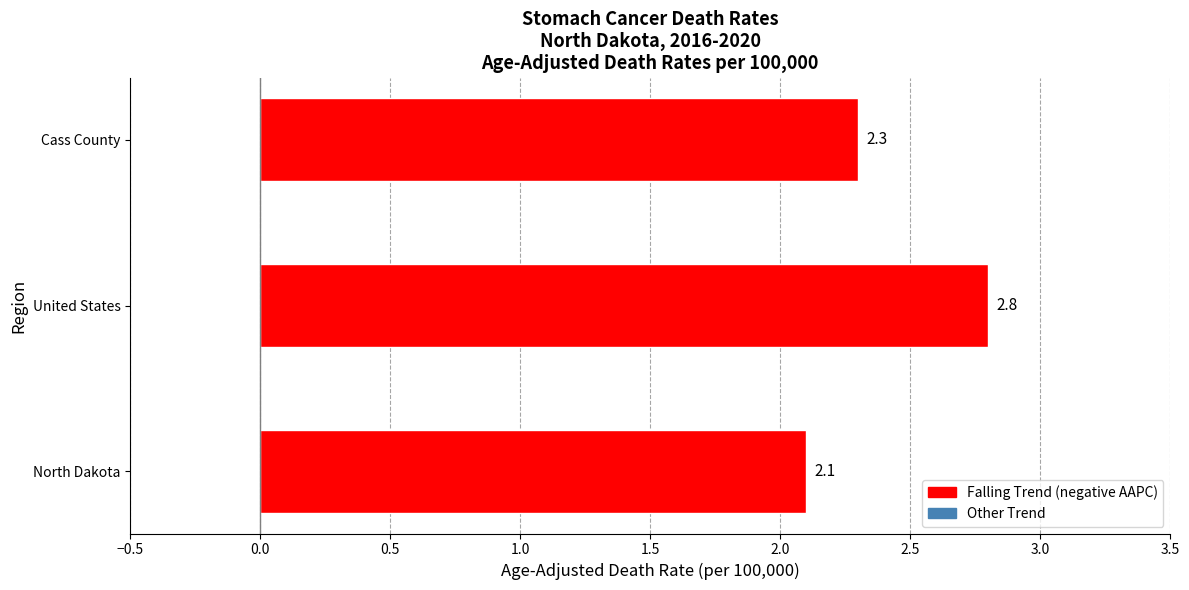

Is it true that the value at United States is 2.8?

True